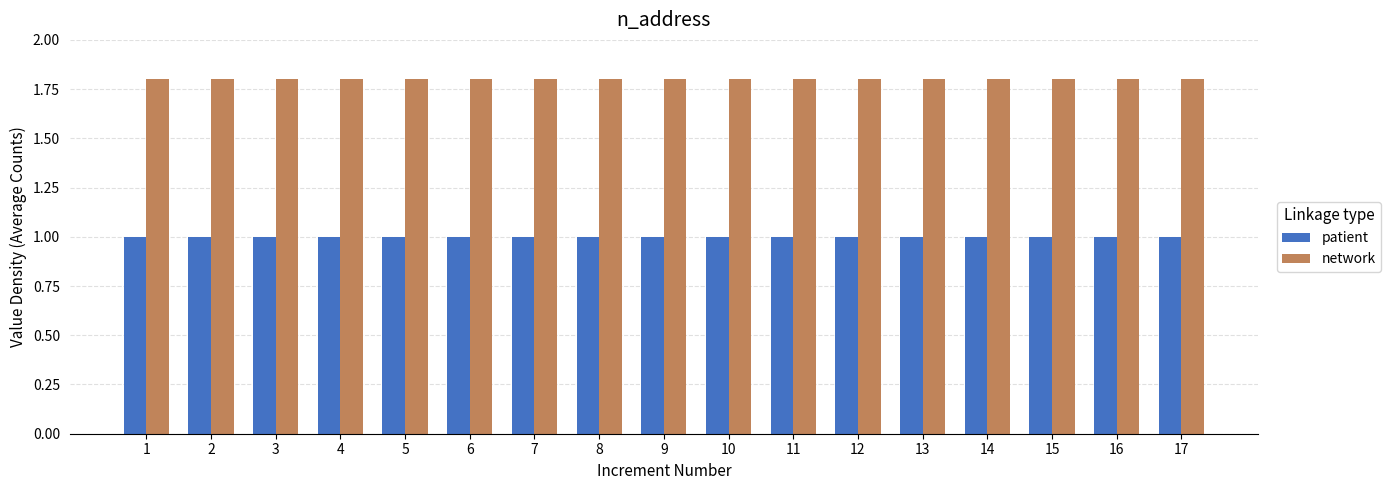

What is the spread (max minus min) of values at 1?

0.8